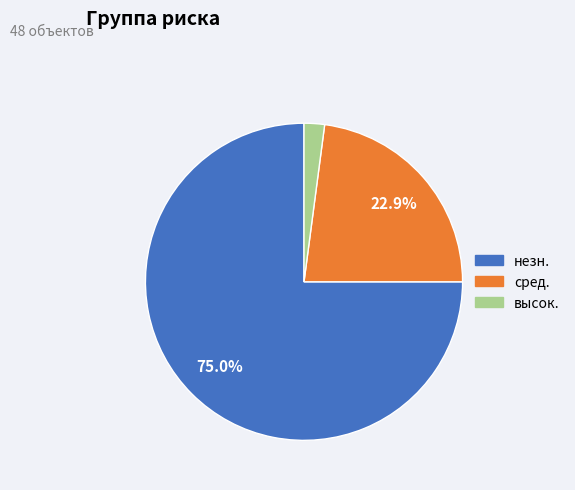

To the nearest percent, what is the difference between the незн. and высок. slice percentages?

73%